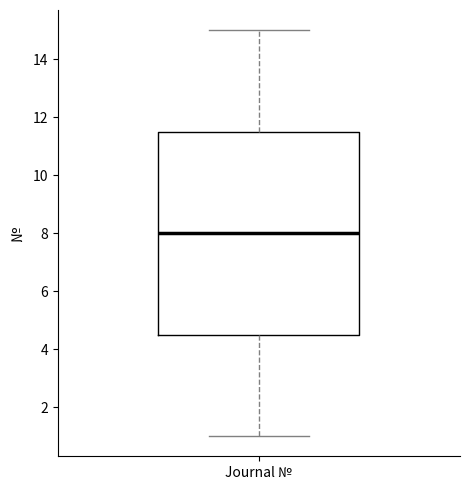

Read this box plot against the y-axis: the position of the median line, the range covered by the box, and the ends of both whiskers. The values are not printed on the chart, so give them approximately, as read against the axis.

median 8.0, box 4.6 to 11.6, whiskers 1.0 to 15.0